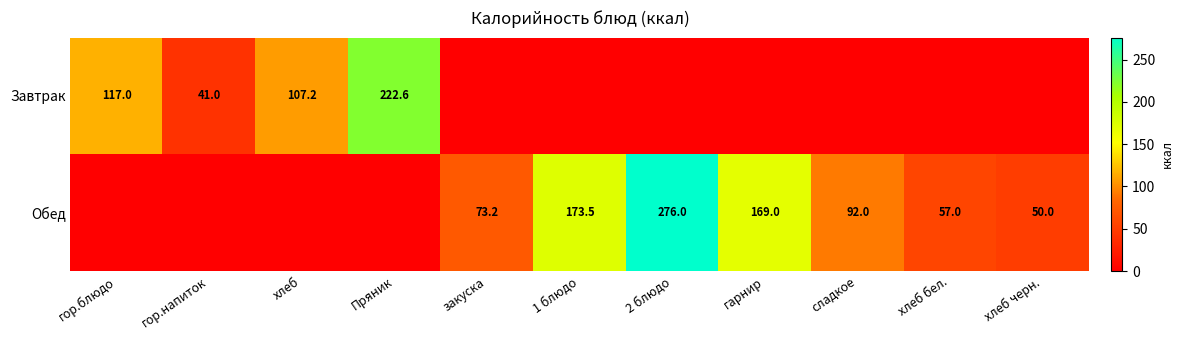

How many series are shown in this chart?

2